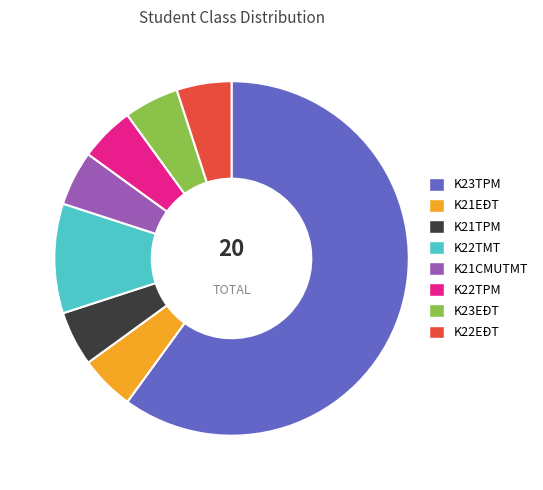

Approximately how many times larger is the value at K23EĐT compared to K21TPM?

1.0